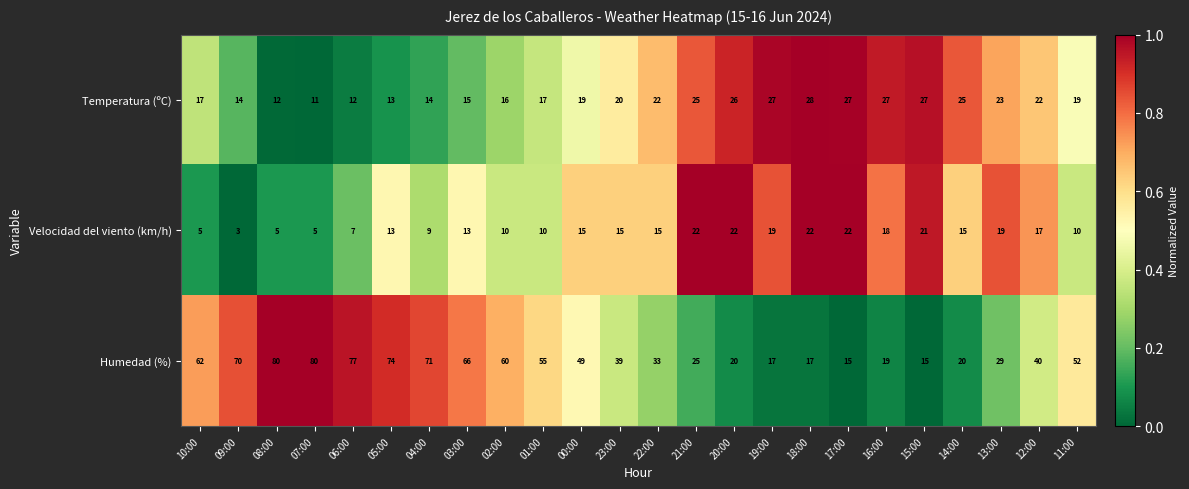

Rank the series by their average value, from lowest to highest.

Velocidad del viento (km/h), Temperatura (ºC), Humedad (%)